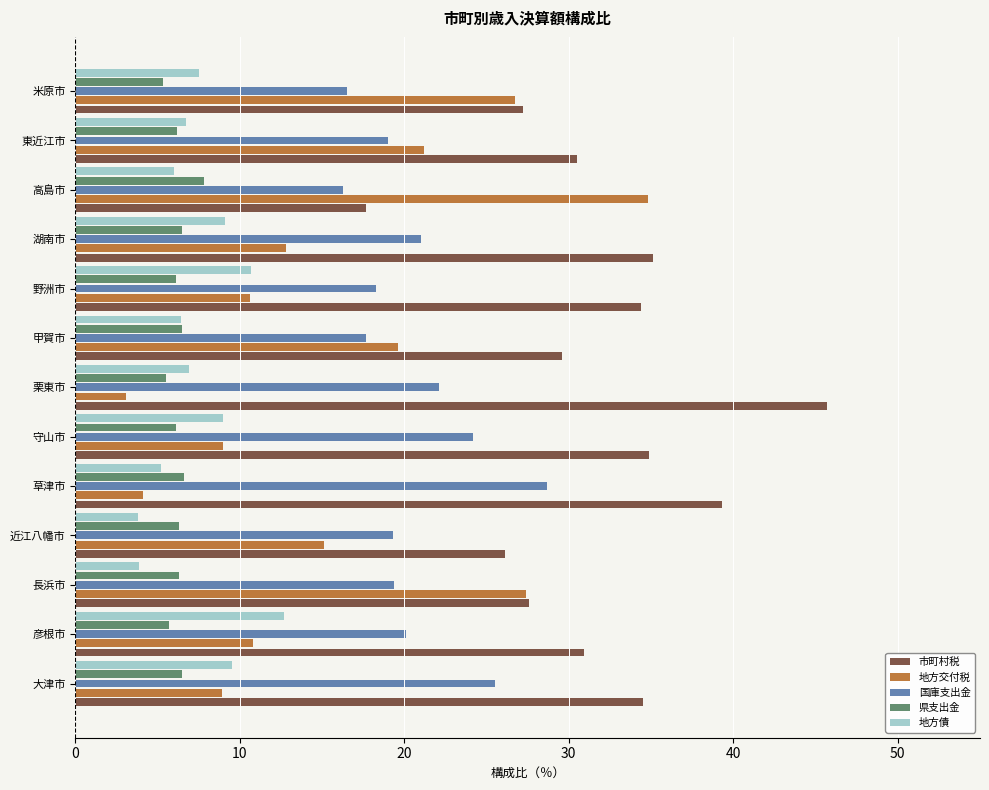

What is the spread (max minus min) of values at 草津市?

35.2